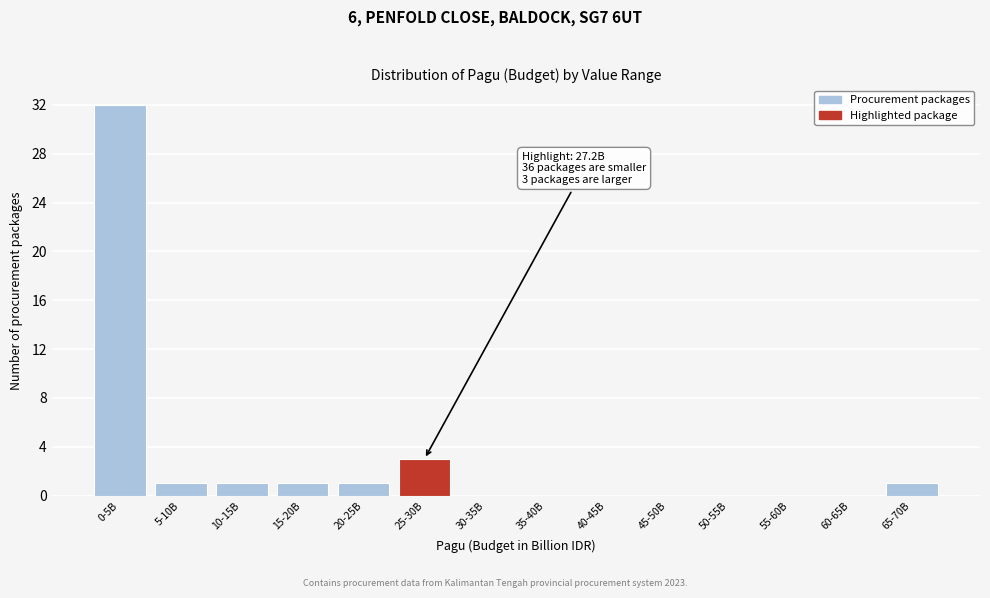

Reading left to right, what are all the values shown in this chart?

0-5B=32	5-10B=1	10-15B=1	15-20B=1	20-25B=1	25-30B=3	30-35B=0	35-40B=0	40-45B=0	45-50B=0	50-55B=0	55-60B=0	60-65B=0	65-70B=1